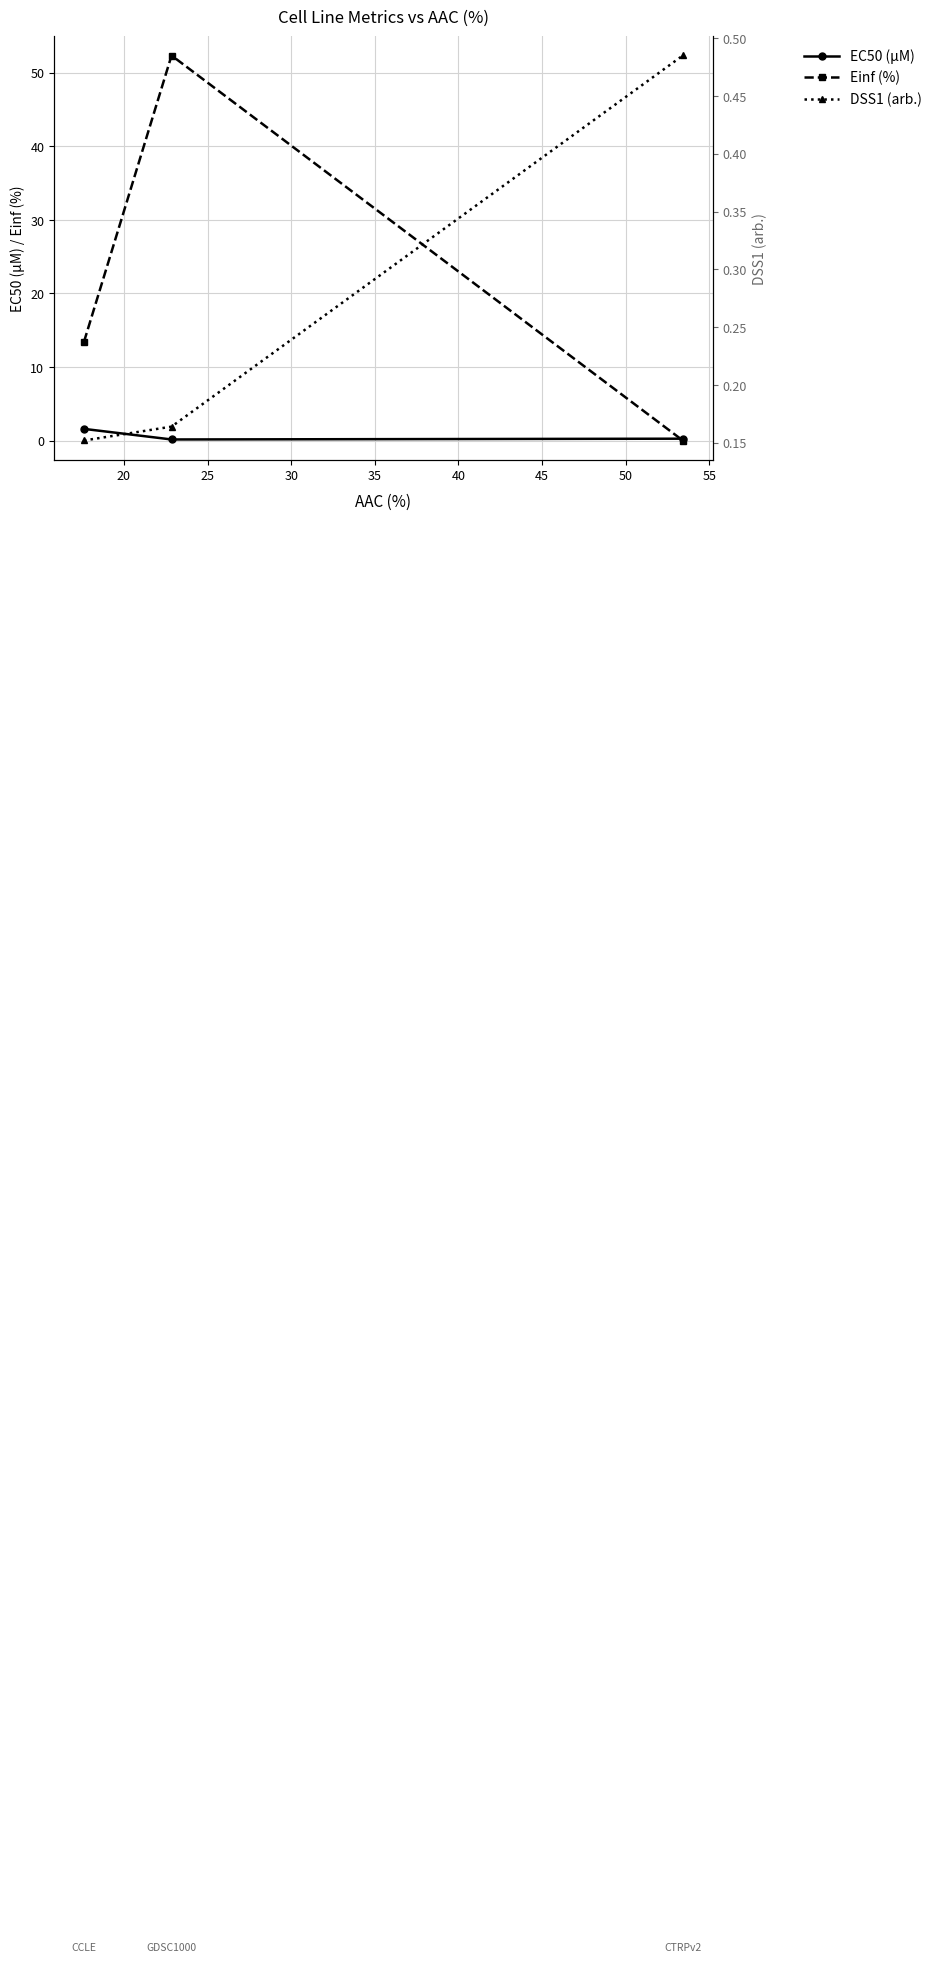

Reading left to right, transcribe all the data shown in this chart.

EC50 (µM): 1.6	0.1	0.2
Einf (%): 13.4	52.4	0.0
DSS1 (arb.): 0.2	0.2	0.5